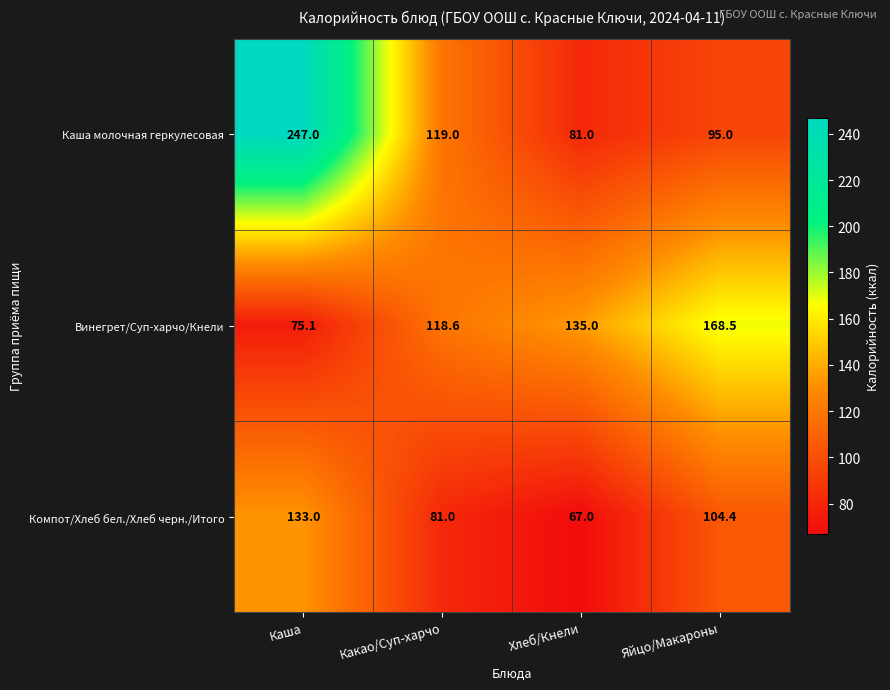

Which label corresponds to the largest value in the chart?

Каша